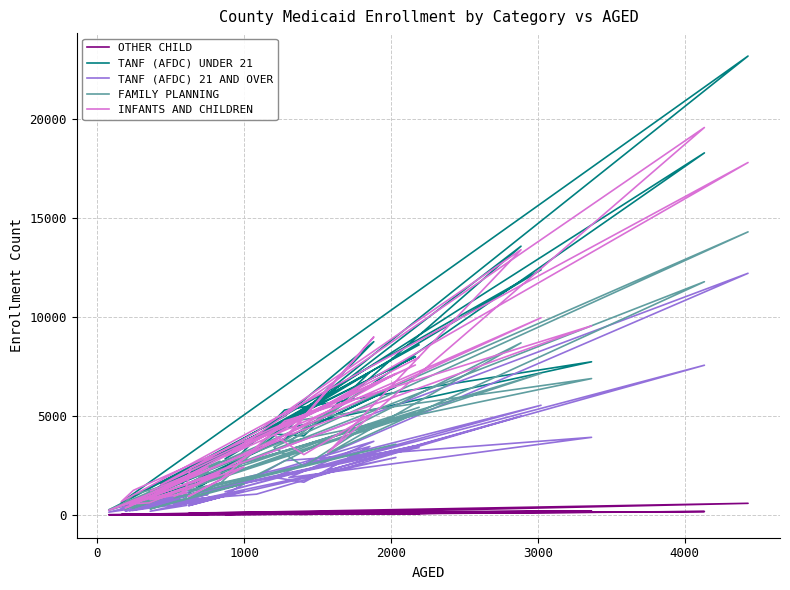

Which series has the largest total across all categories?

TANF (AFDC) UNDER 21